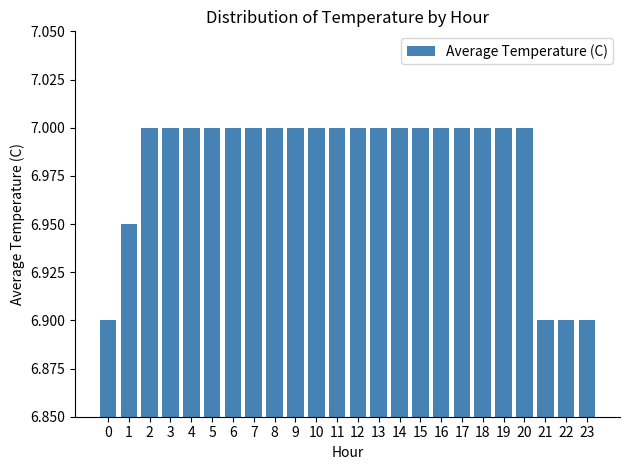

What is the minimum value shown in the chart?

6.9